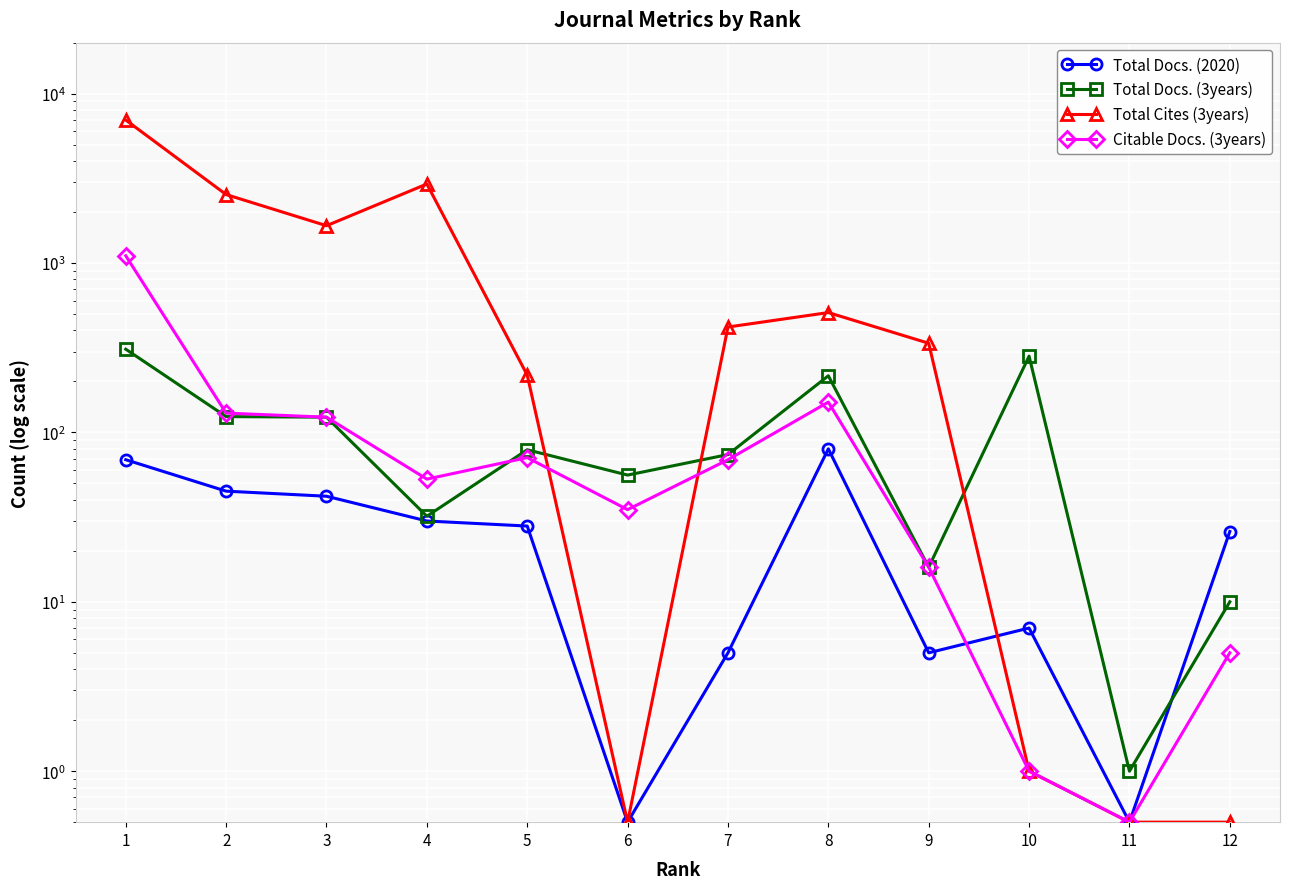

What is the difference between the maximum and minimum values in the Citable Docs. (3years) series?

1103.5